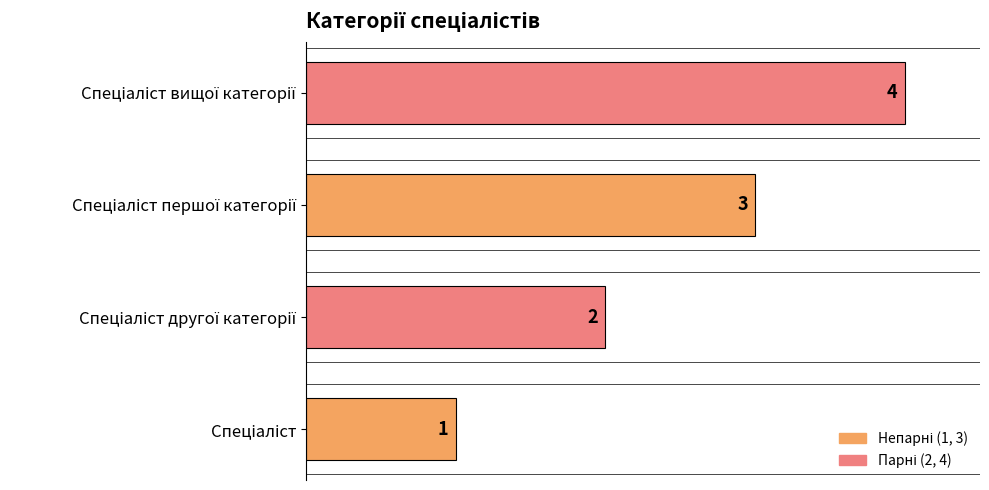

Is it true that the value at Спеціаліст другої категорії is 0?

False